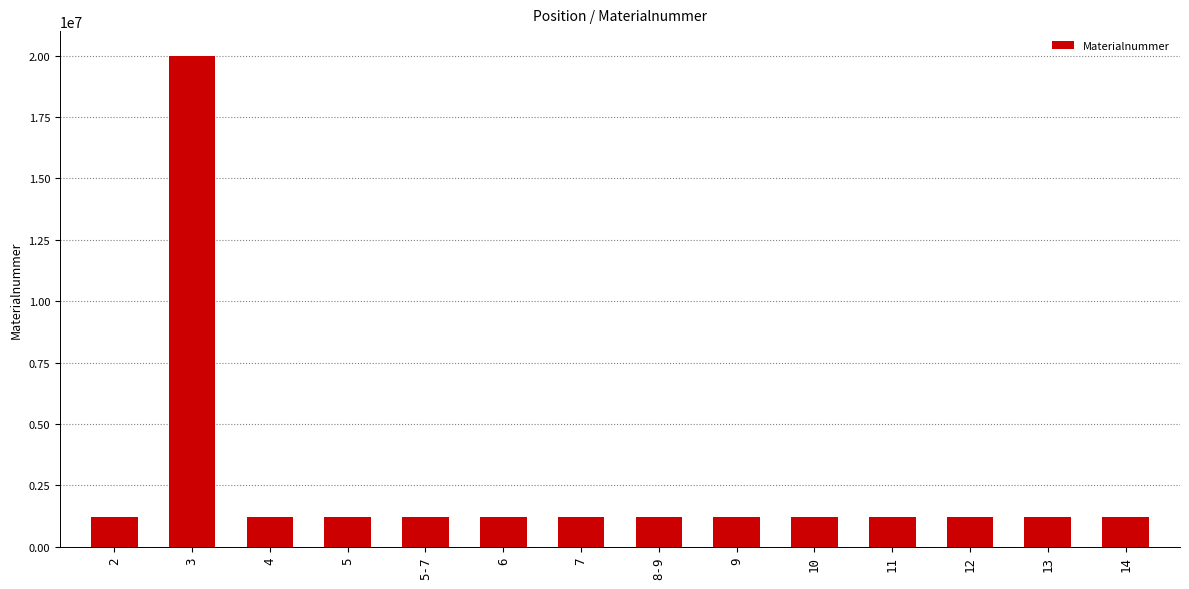

What is the greatest value displayed?

20002384